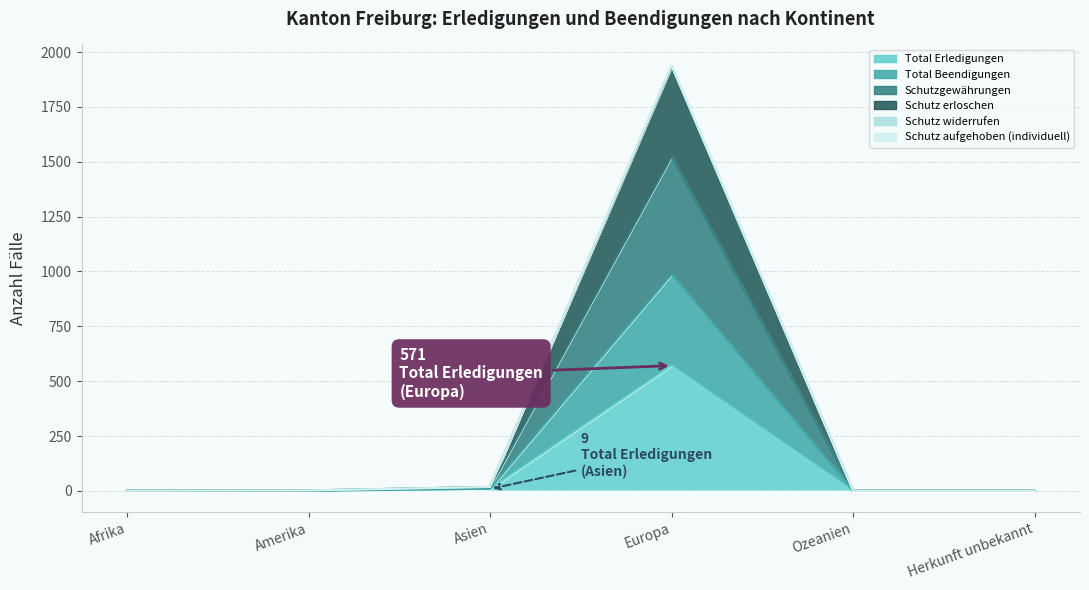

What is the difference between the Total Erledigungen values at Europa and Asien?

562